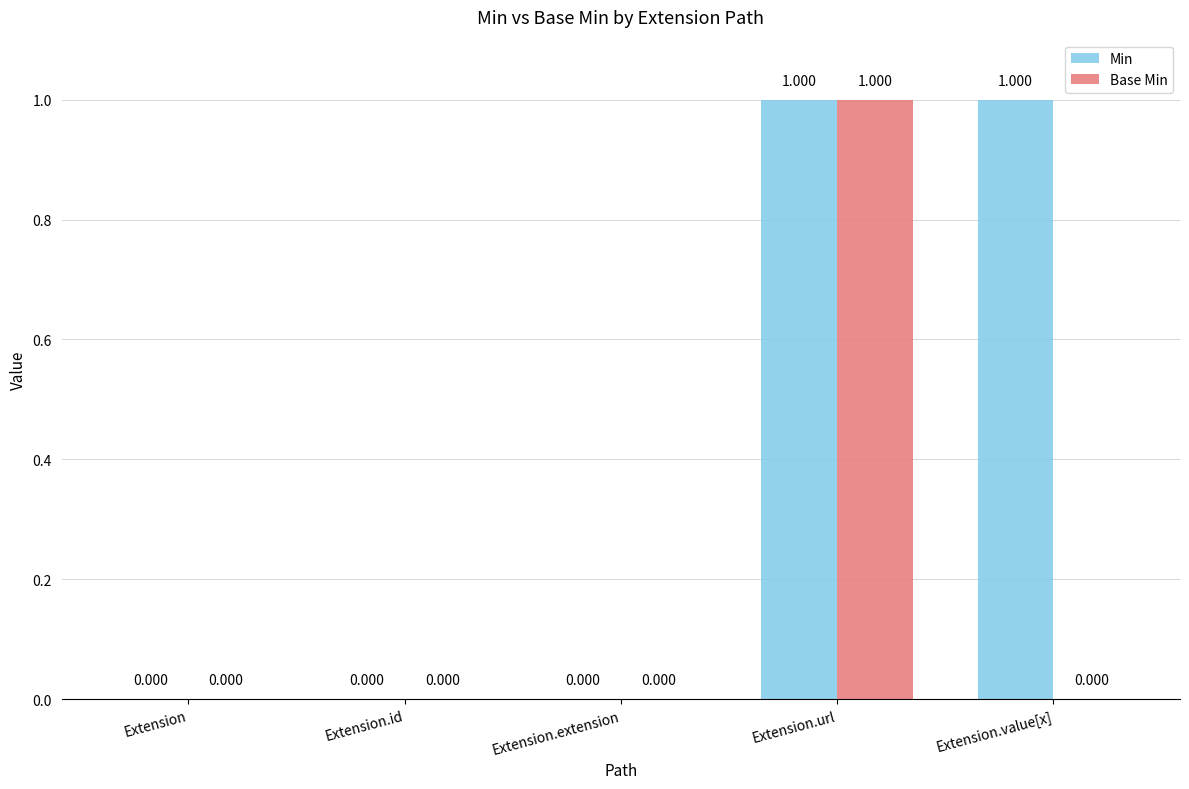

Is the value of Base Min at Extension greater than the value of Min at Extension.url?

No